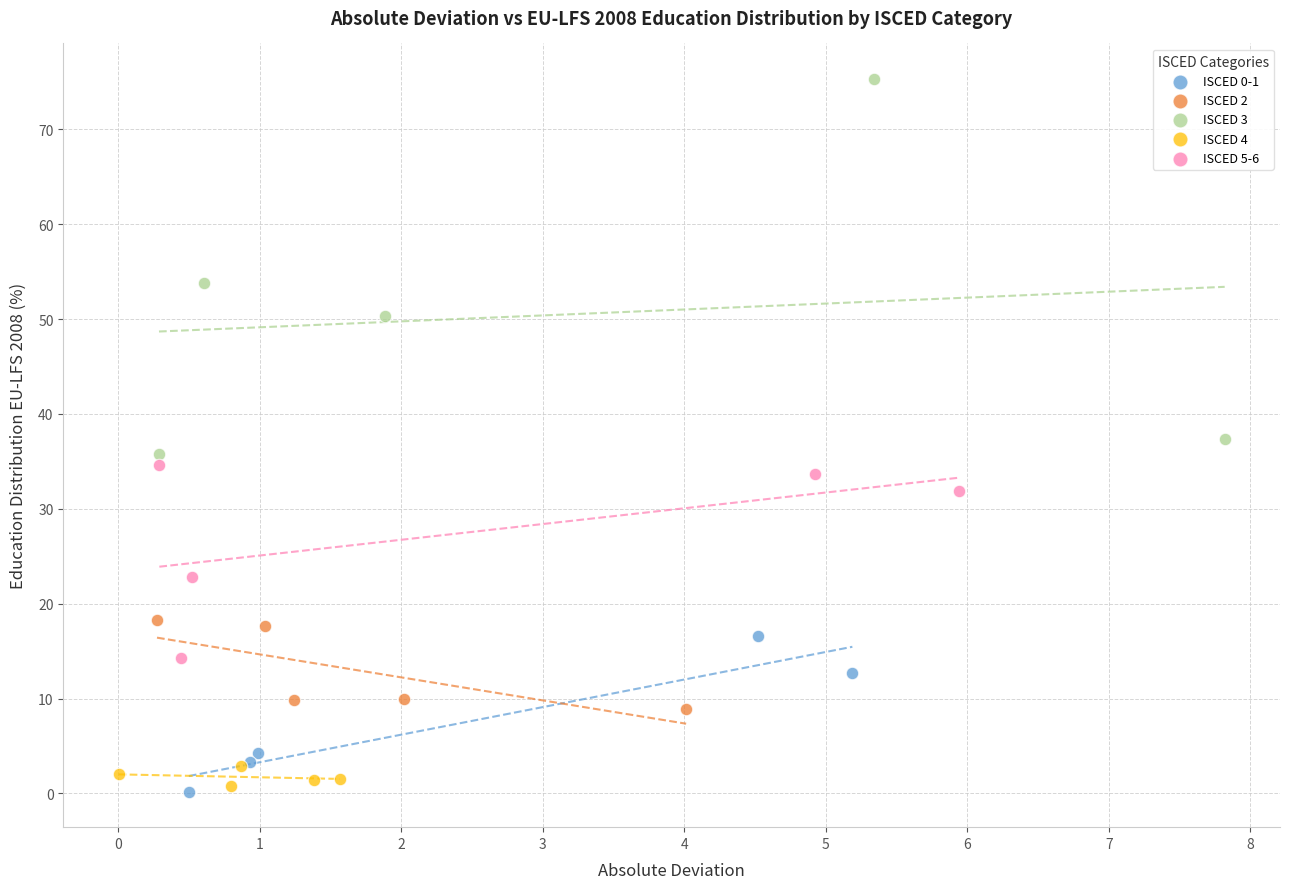

Which series has the largest Y range (max minus min)?

ISCED 3